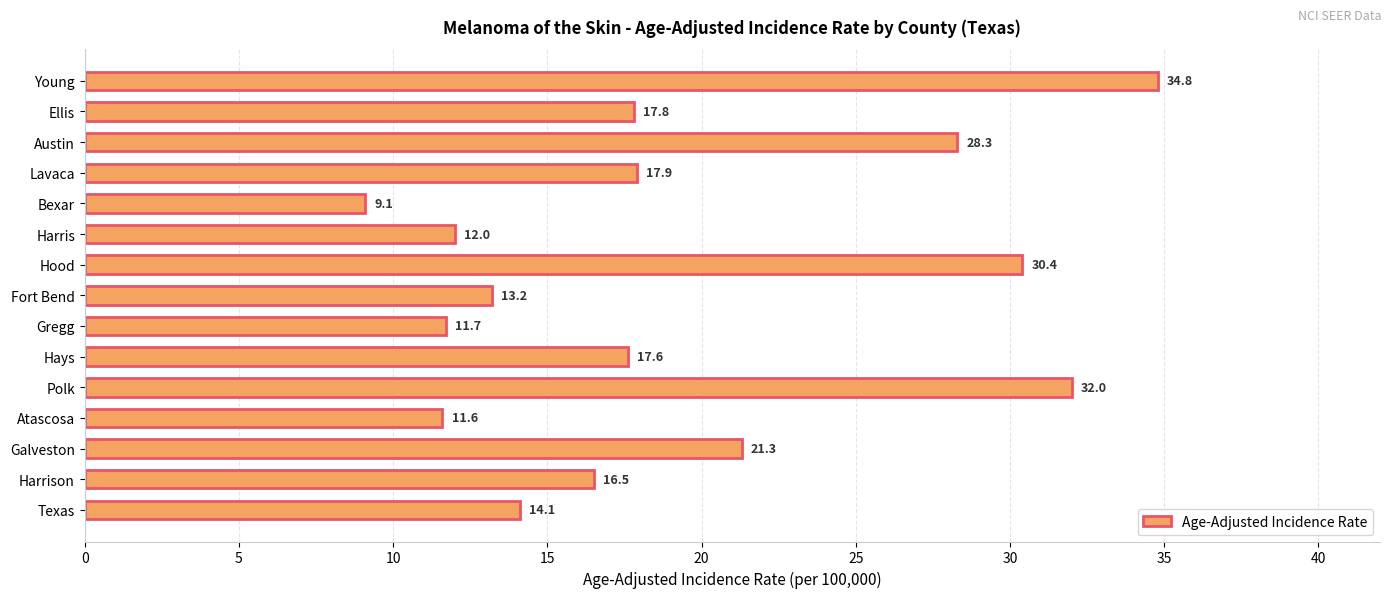

Where is the data nearest to the value 21?

Galveston